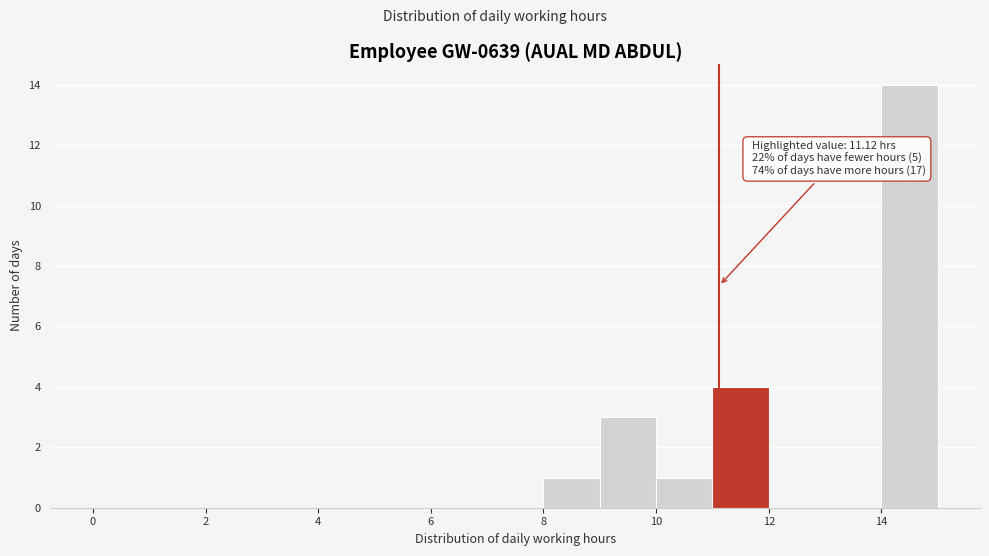

Which range on the x-axis has the tallest bar?

14 to 15